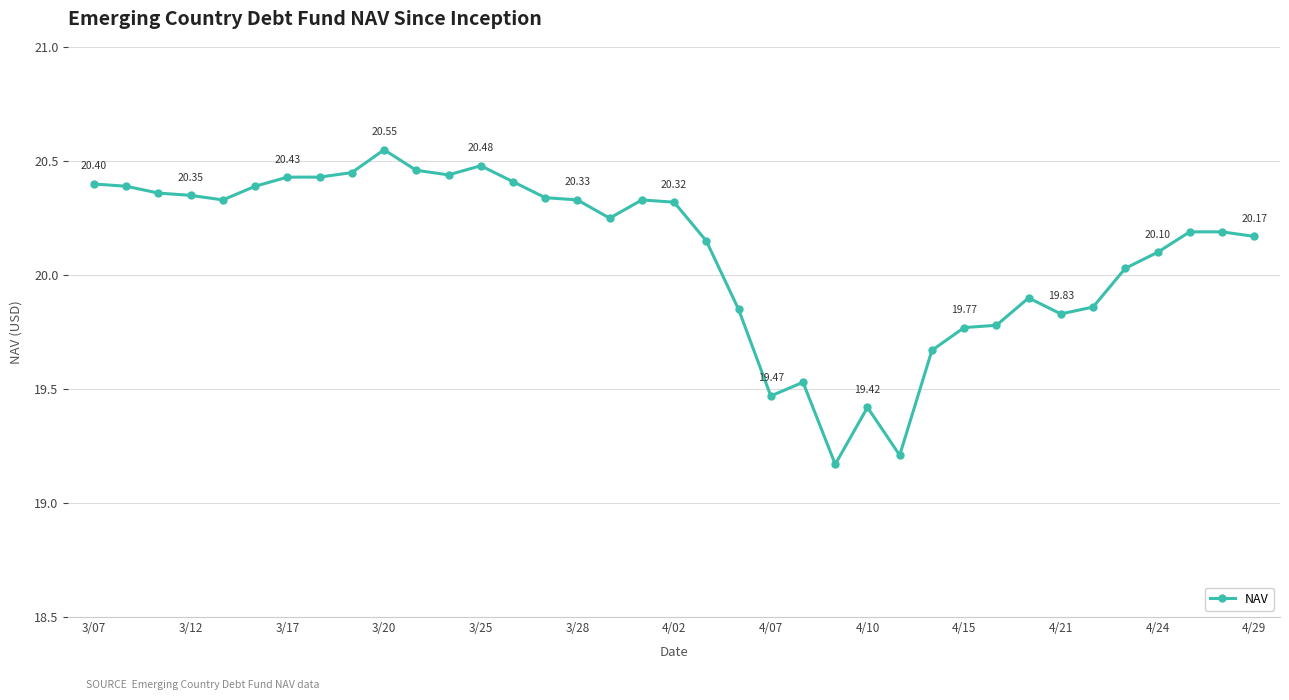

True or false: there are more than 0 points higher than both neighbors.

True